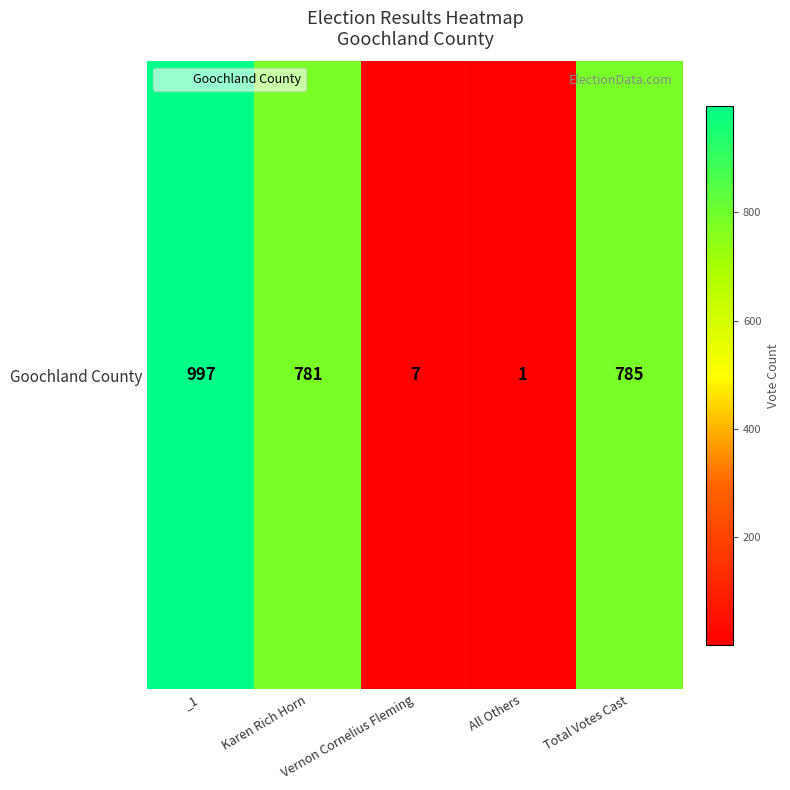

The chart shows a value of 781 at Karen Rich Horn. True or false?

True